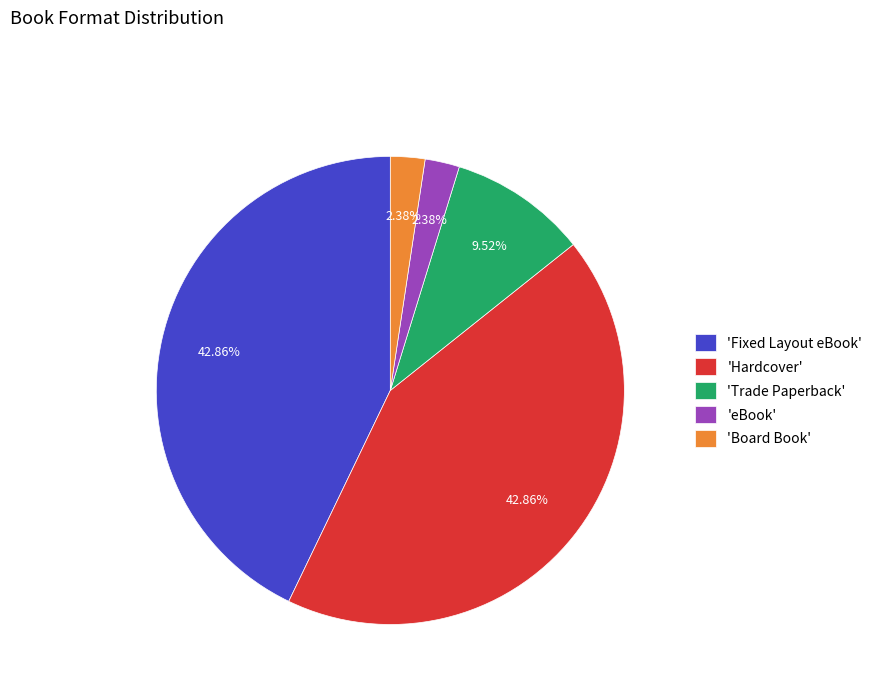

Between 'Fixed Layout eBook' and 'eBook', which is larger?

'Fixed Layout eBook'